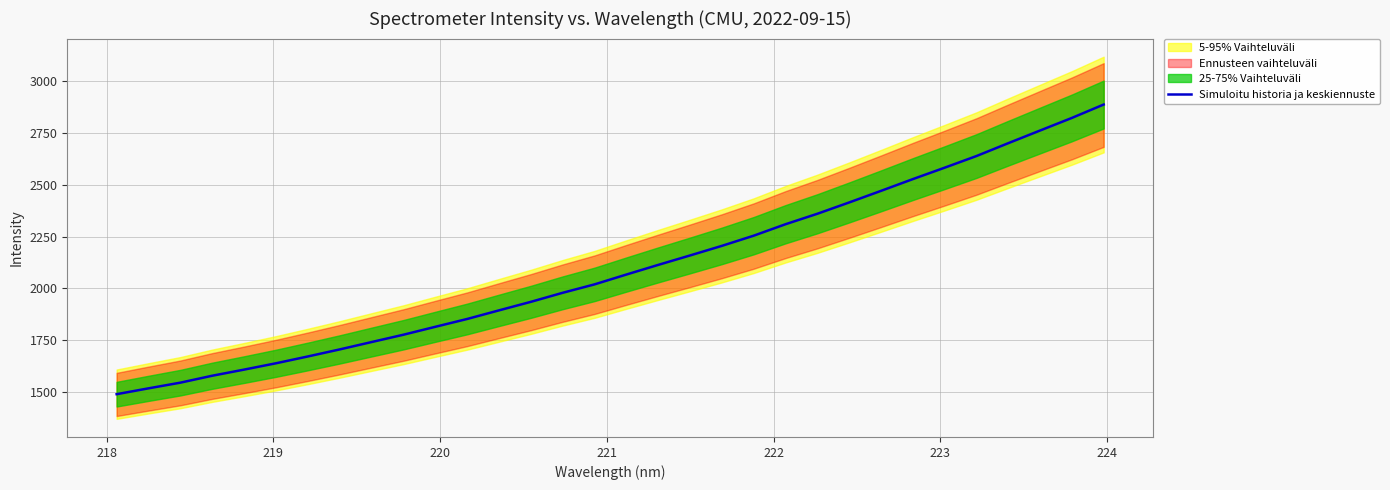

What is the lowest value of the Simuloitu historia ja keskiennuste series?

1489.1